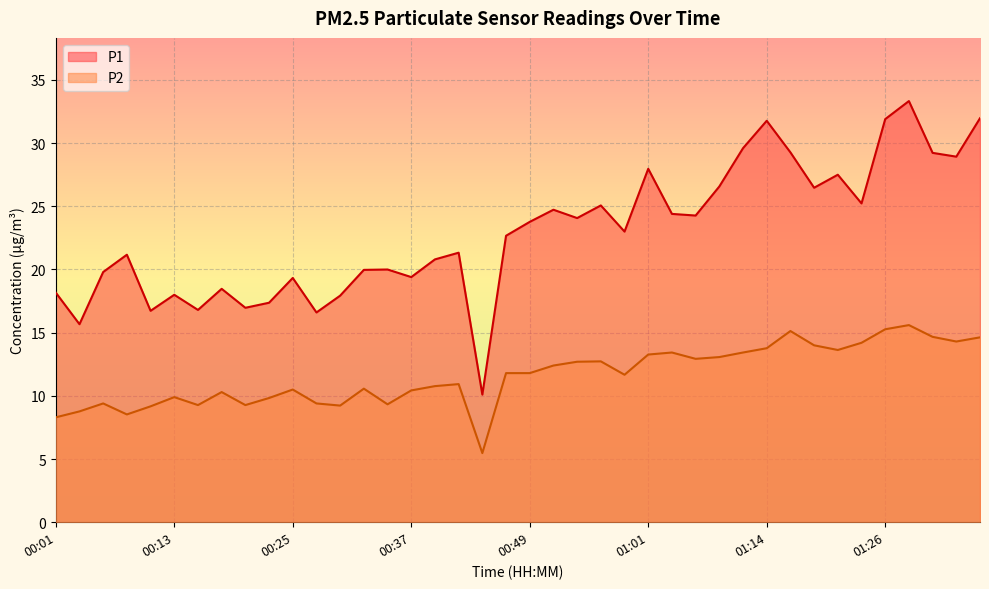

Reading right to left, list all the values displayed in this chart.

P1: 01:36=32.0	01:33=28.9	01:31=29.2	01:28=33.3	01:26=31.9	01:24=25.2	01:21=27.5	01:19=26.5	01:16=29.3	01:14=31.8	01:12=29.6	01:09=26.6	01:07=24.3	01:04=24.4	01:01=28.0	00:59=23.0	00:57=25.1	00:54=24.1	00:52=24.7	00:49=23.8	00:47=22.7	00:44=10.1	00:42=21.3	00:39=20.8	00:37=19.4	00:34=20.0	00:32=20.0	00:29=17.9	00:27=16.6	00:25=19.3	00:22=17.4	00:20=17.0	00:17=18.5	00:15=16.8	00:13=18.0	00:10=16.7	00:08=21.2	00:05=19.8	00:03=15.7	00:01=18.2
P2: 01:36=14.6	01:33=14.3	01:31=14.7	01:28=15.6	01:26=15.3	01:24=14.2	01:21=13.6	01:19=14.0	01:16=15.1	01:14=13.8	01:12=13.4	01:09=13.1	01:07=12.9	01:04=13.4	01:01=13.3	00:59=11.7	00:57=12.7	00:54=12.7	00:52=12.4	00:49=11.8	00:47=11.8	00:44=5.5	00:42=10.9	00:39=10.8	00:37=10.4	00:34=9.3	00:32=10.6	00:29=9.2	00:27=9.4	00:25=10.5	00:22=9.8	00:20=9.3	00:17=10.3	00:15=9.3	00:13=9.9	00:10=9.2	00:08=8.5	00:05=9.4	00:03=8.8	00:01=8.3